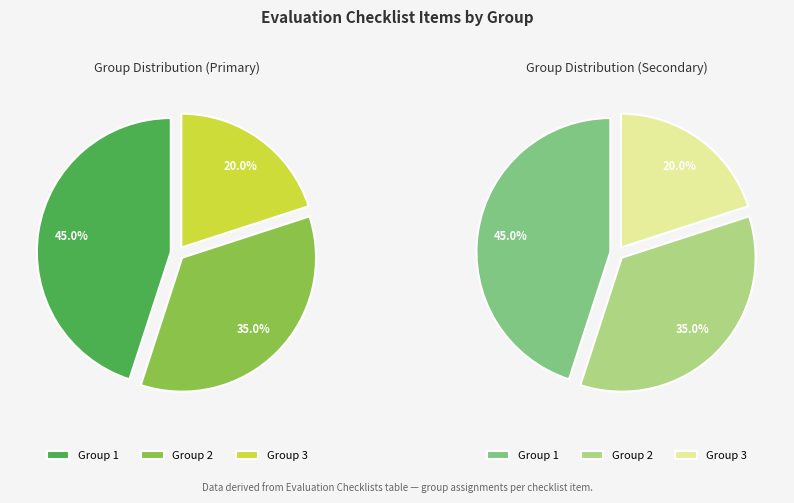

How many slices are in this pie chart?

3